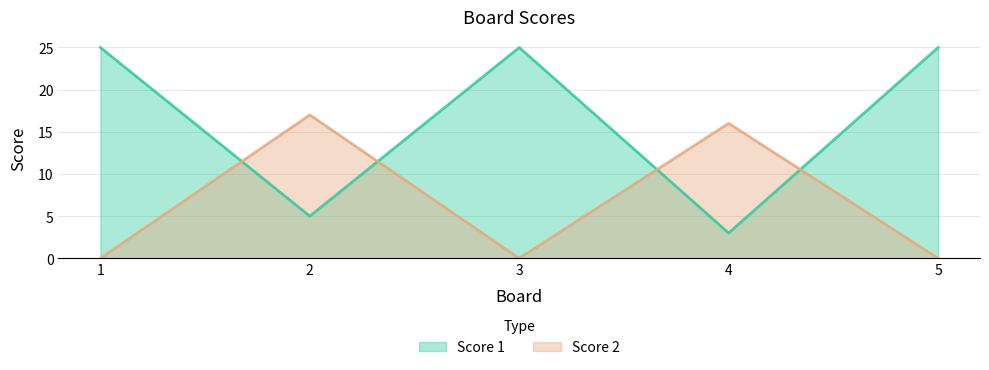

How many intersections are there between Score 2 and Score 1?

4